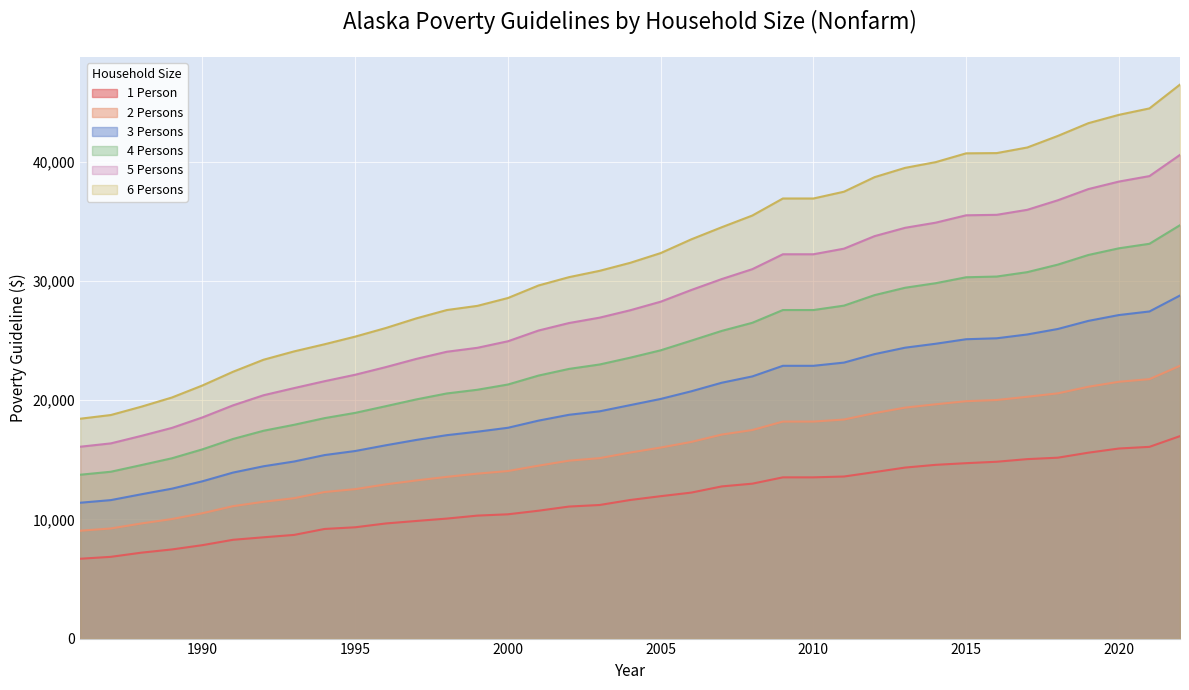

At how many categories does at least one series exceed 10951?

37